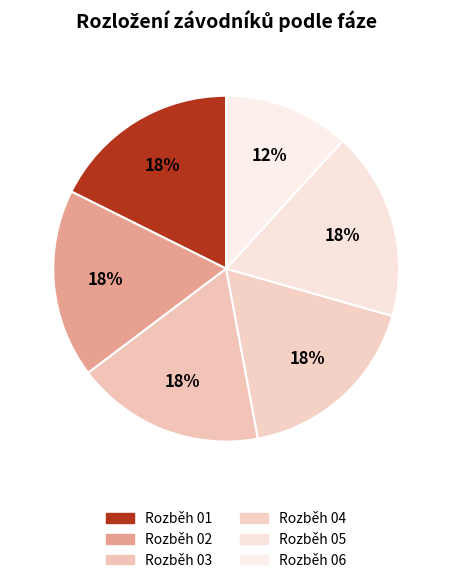

True or false: Rozběh 04 accounts for 18% of the total.

True